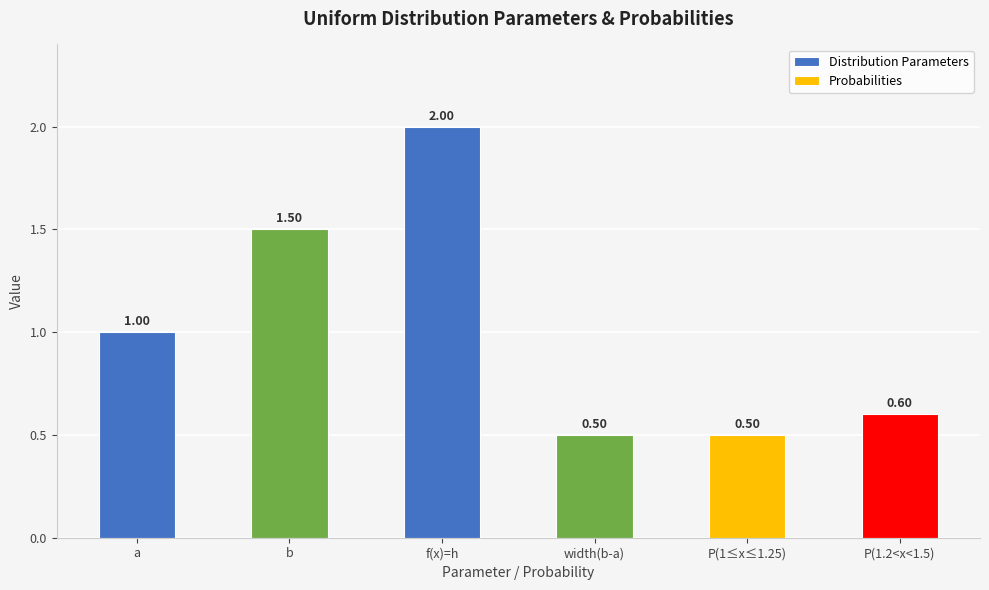

Where is the data nearest to the value 1?

a